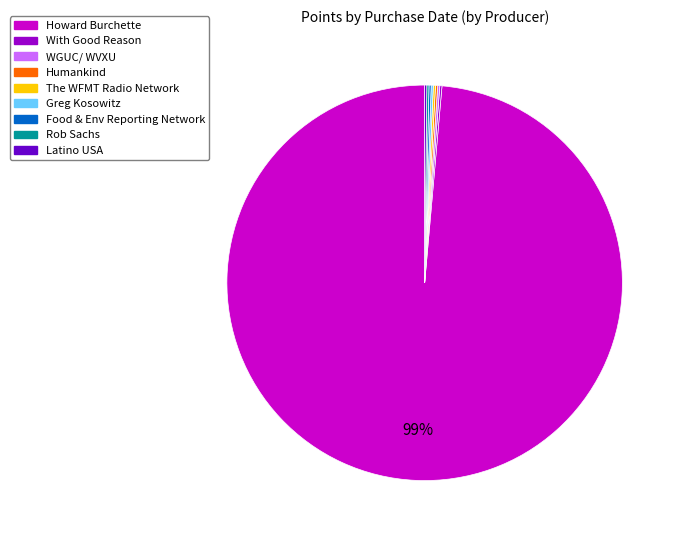

Is there any slice that represents more than half of the pie?

Yes